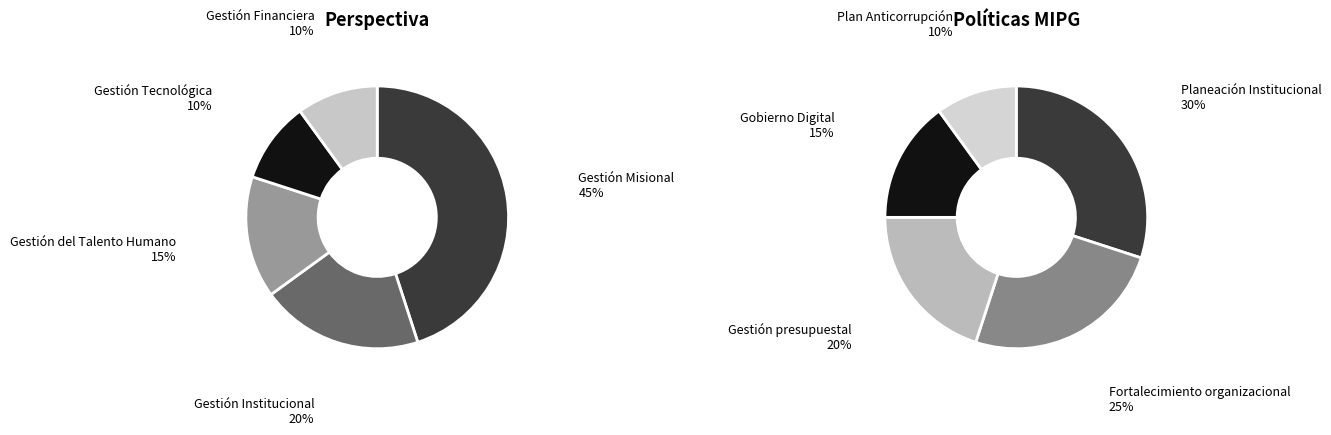

To the nearest percent, what percentage of the pie is Gestión Tecnológica?

10%